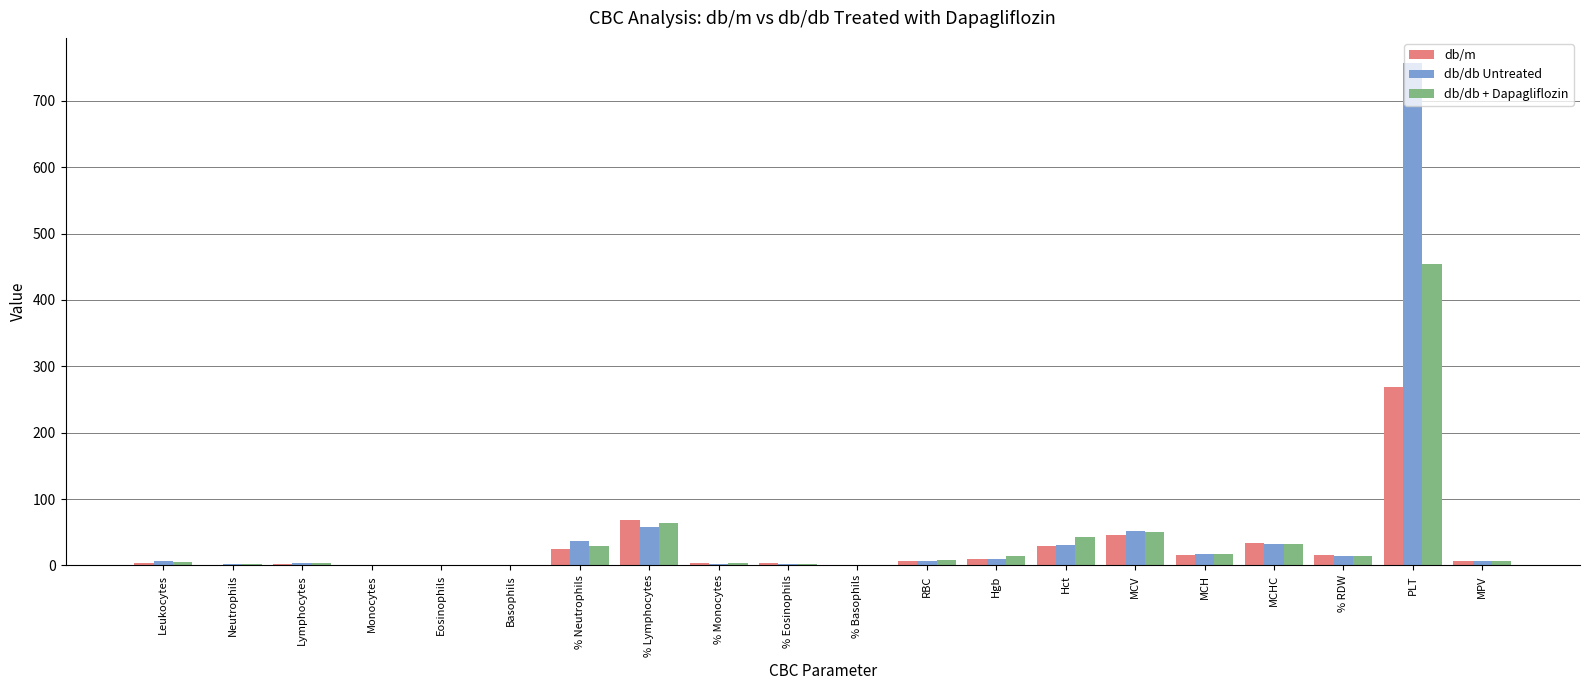

At which label does db/m first exceed 6?

% Neutrophils